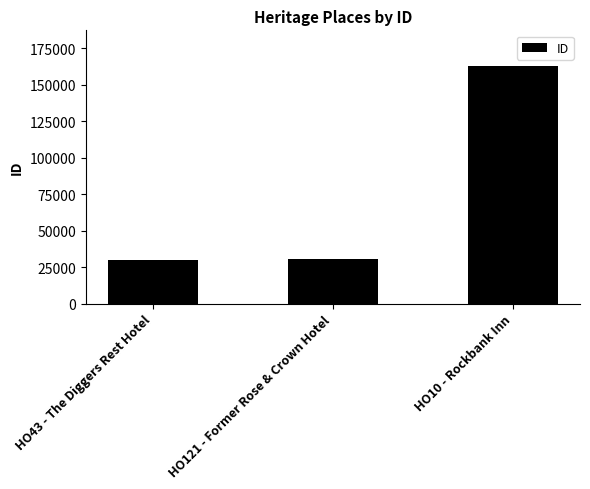

What is the ratio of the value at HO121 - Former Rose & Crown Hotel to the value at HO43 - The Diggers Rest Hotel?

1.0